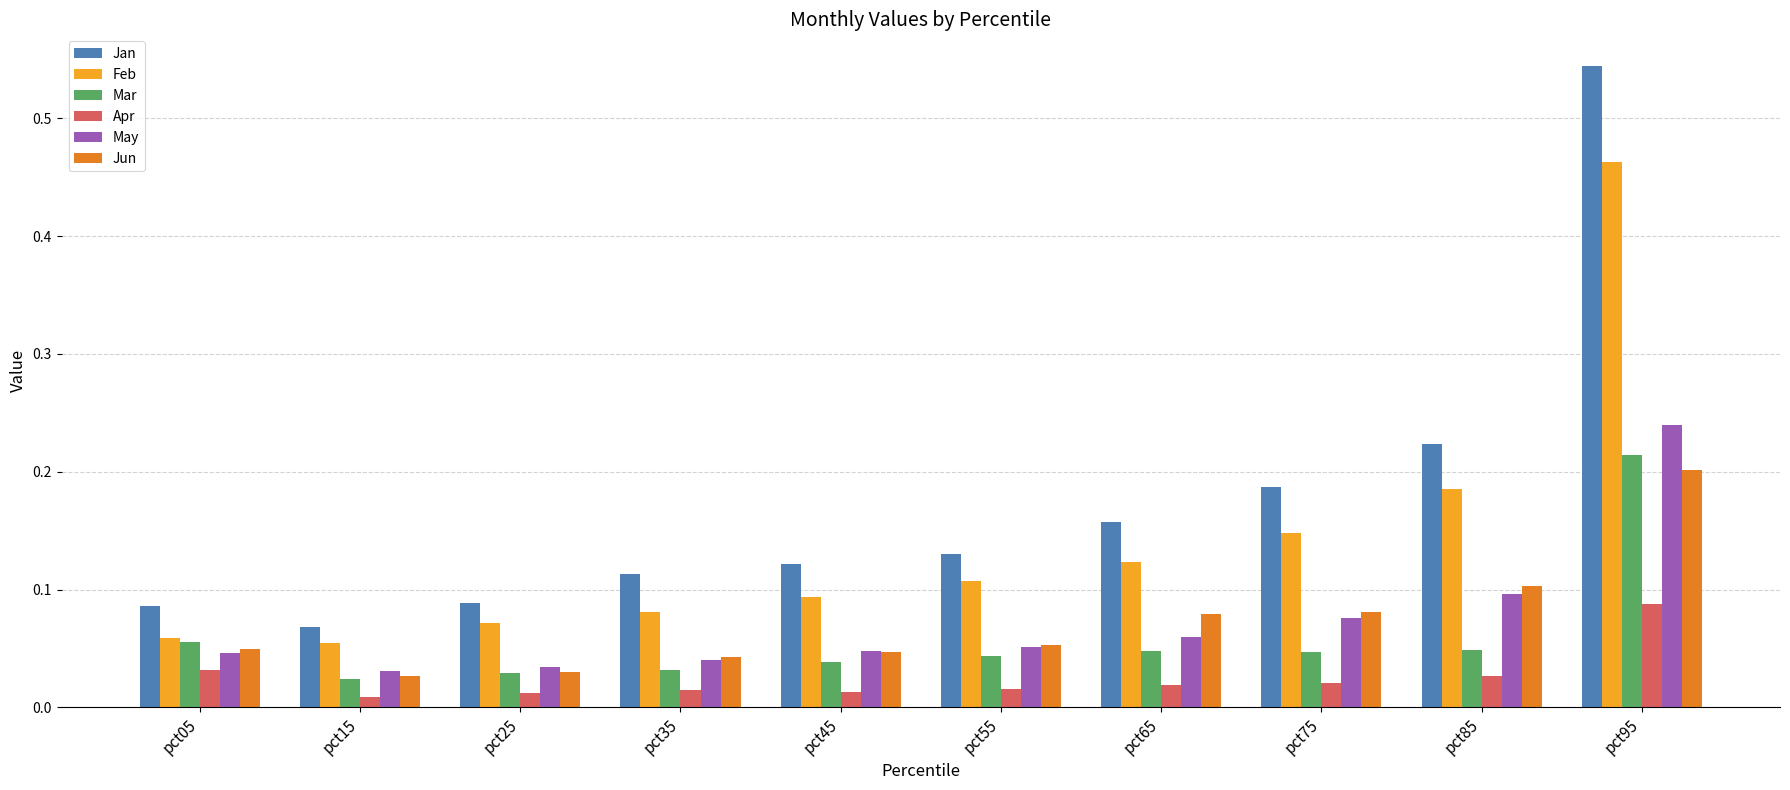

At how many categories does at least one series exceed 0?

10